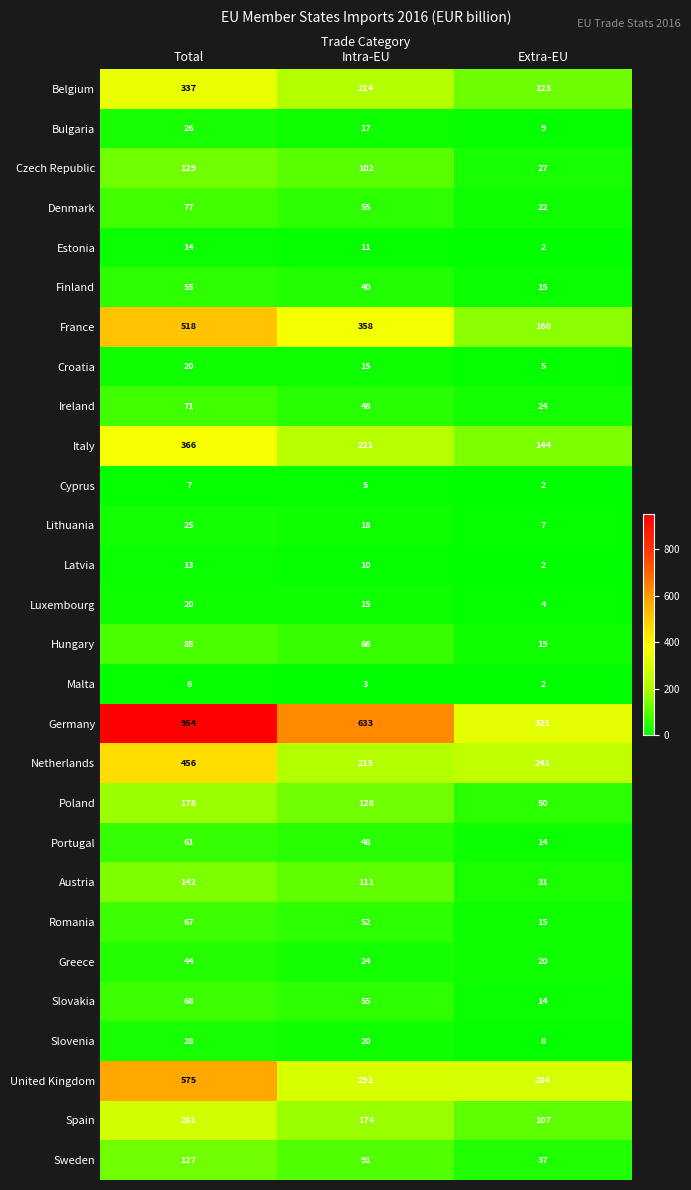

Rank the categories by Slovakia value from lowest to highest.

Extra-EU, Intra-EU, Total